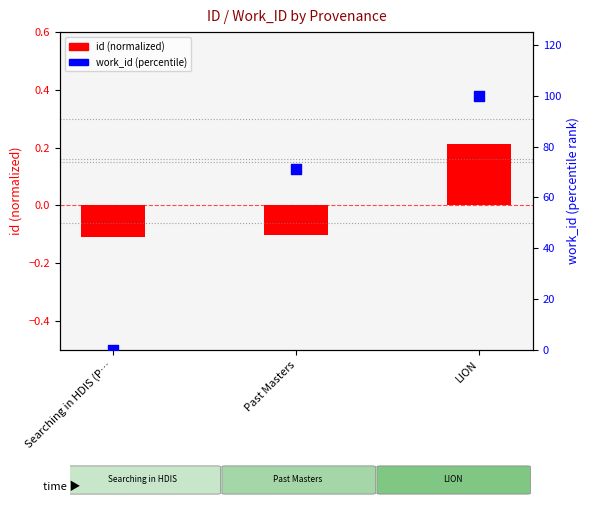

Which series contains the lowest Y value?

id (normalized)